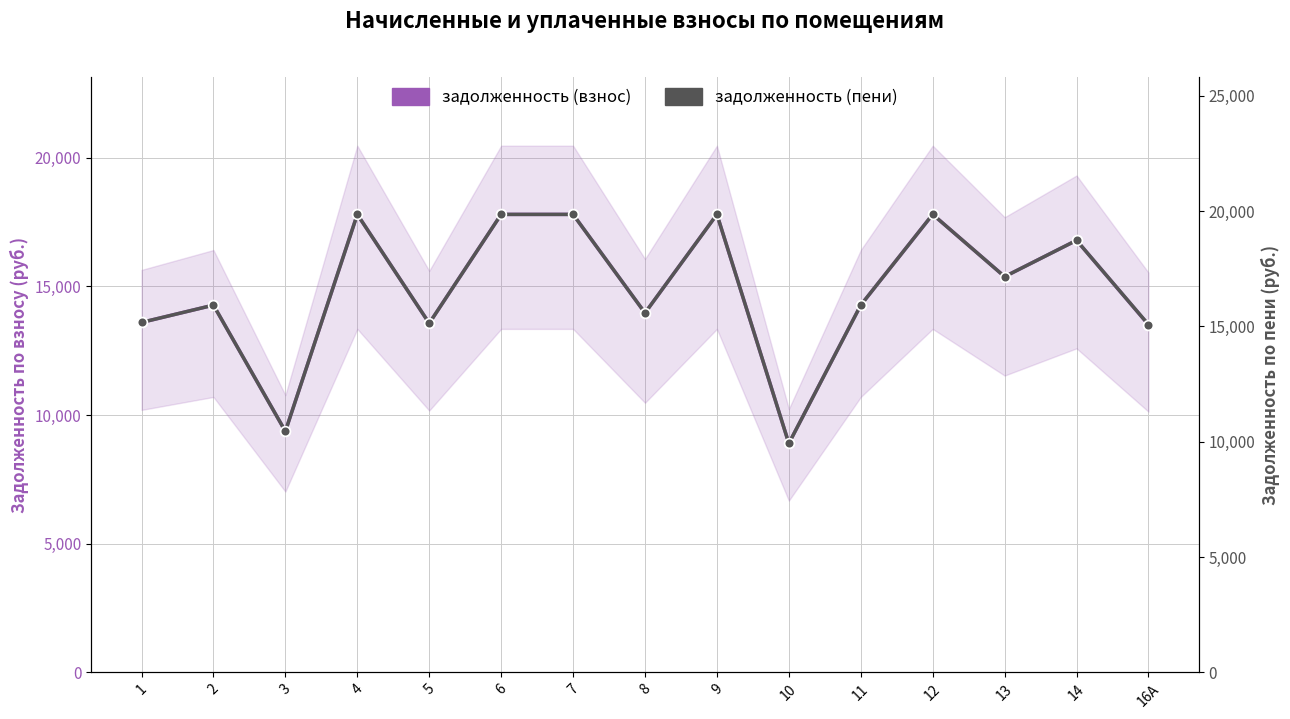

What is the sum of all задолженность (взнос) values?

222533.4